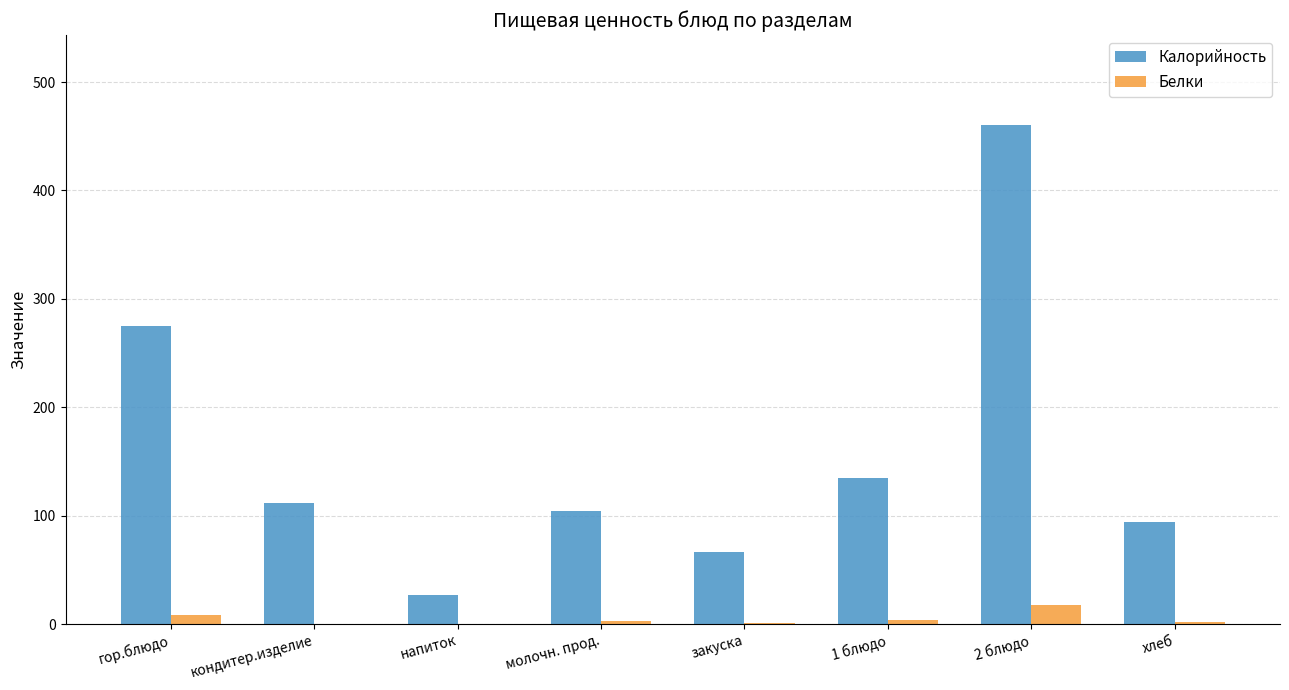

Between гор.блюдо and хлеб, which series saw the biggest shift?

Калорийность